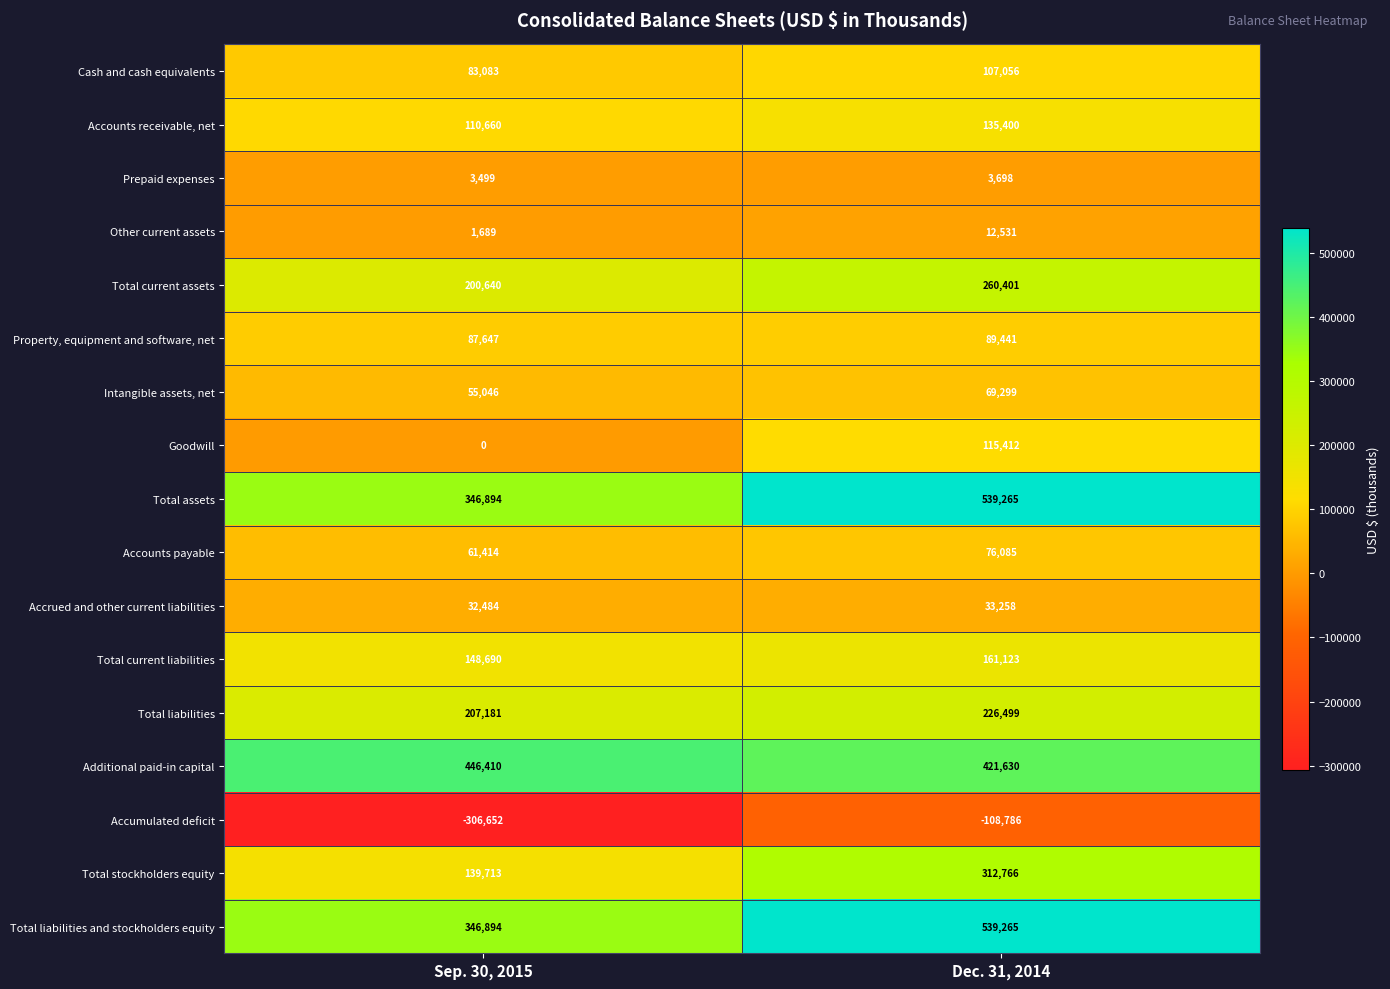

Count the number of categories in the chart.

2